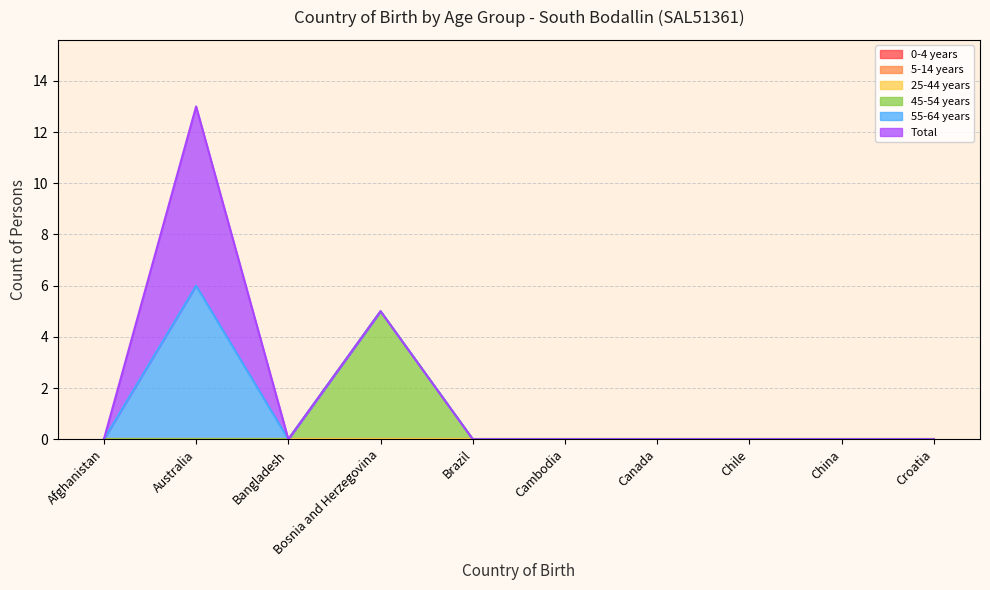

Which series has the largest total across all categories?

Total